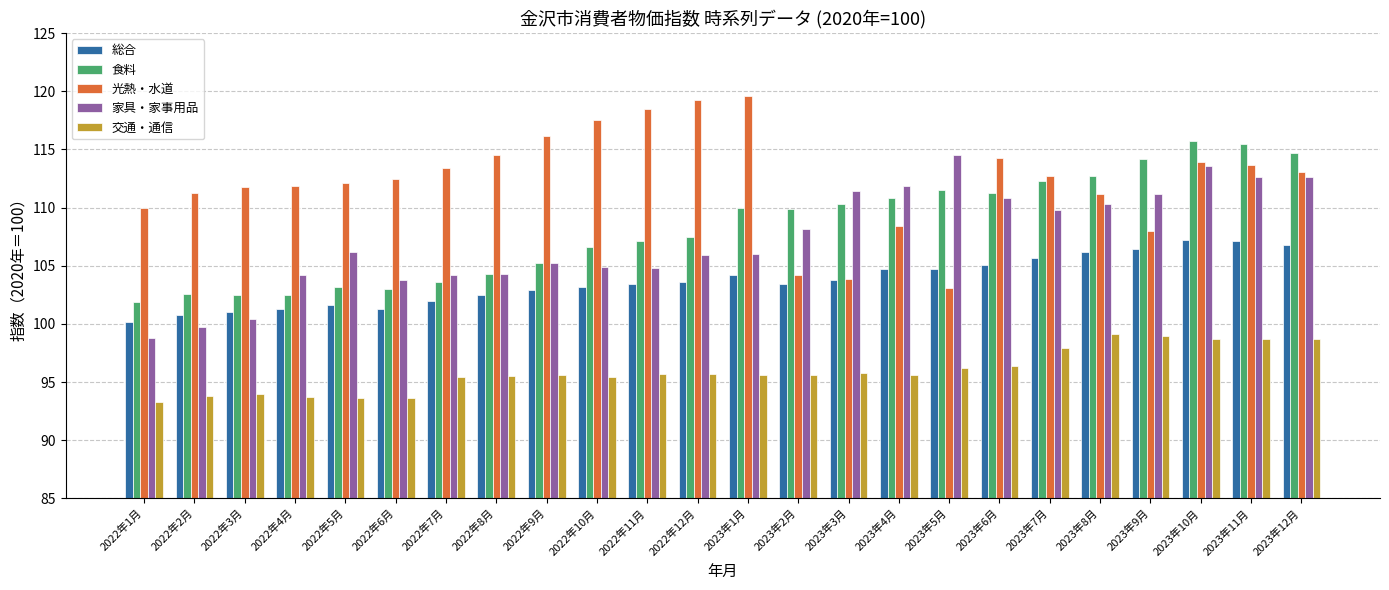

At how many categories does at least one series exceed 97?

24